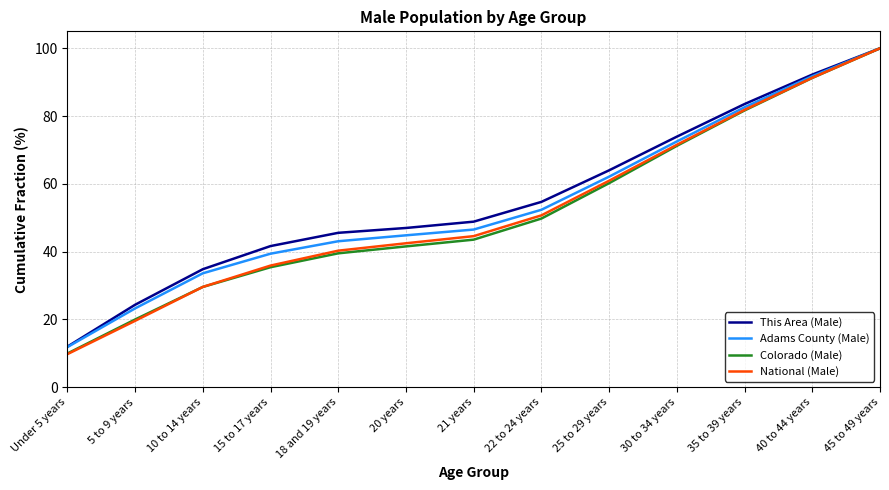

Where does the National (Male) series first go above 44?

21 years